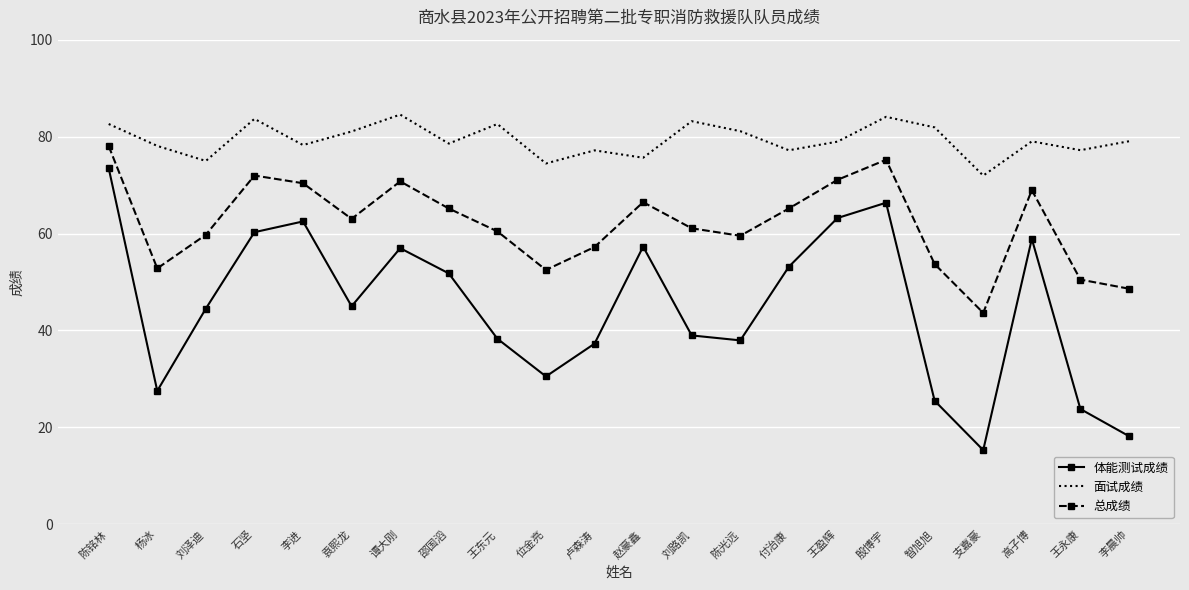

What is the sum of the 面试成绩 values at 谭大刚 and 袁熙龙?

165.6